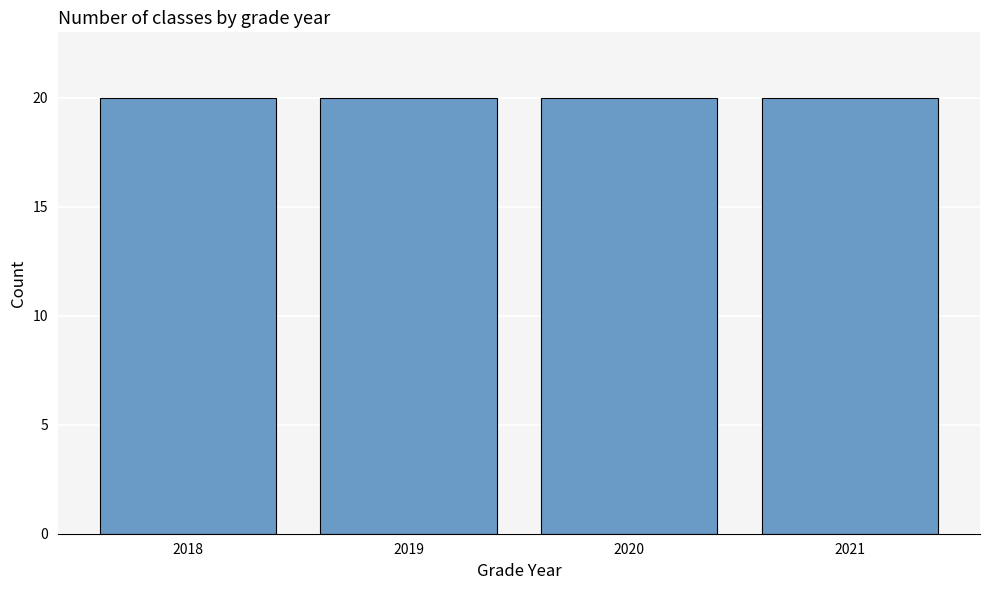

List the labels in order of value, smallest first.

2021, 2018, 2019, 2020